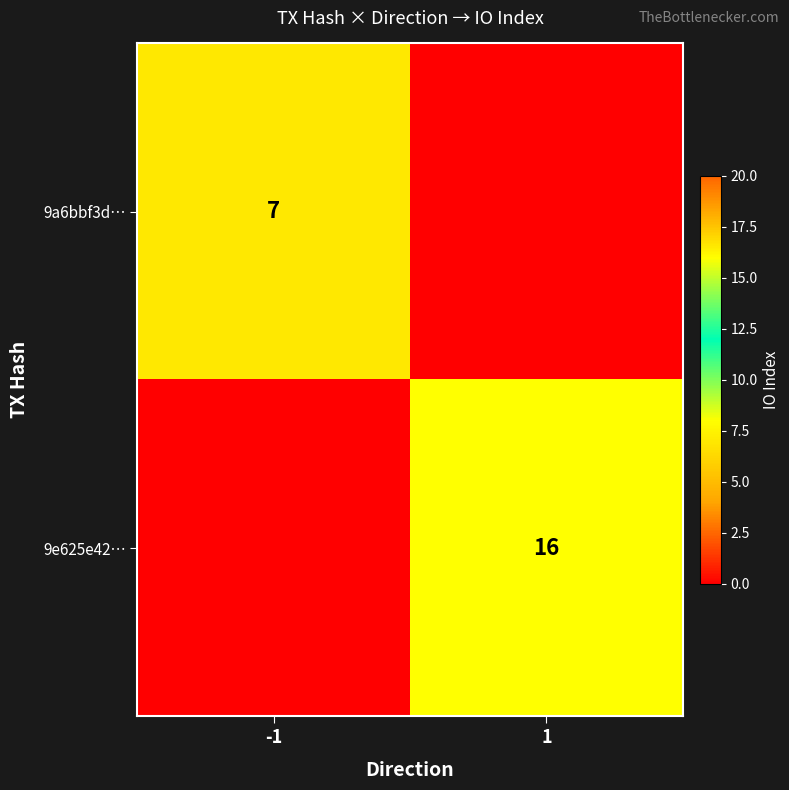

Which has a higher value, -1 or 1?

-1